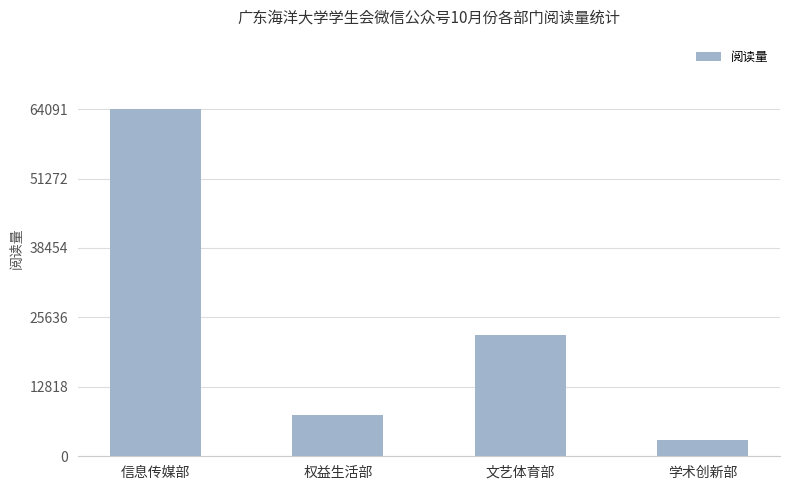

Where does the data first go above 22401?

信息传媒部